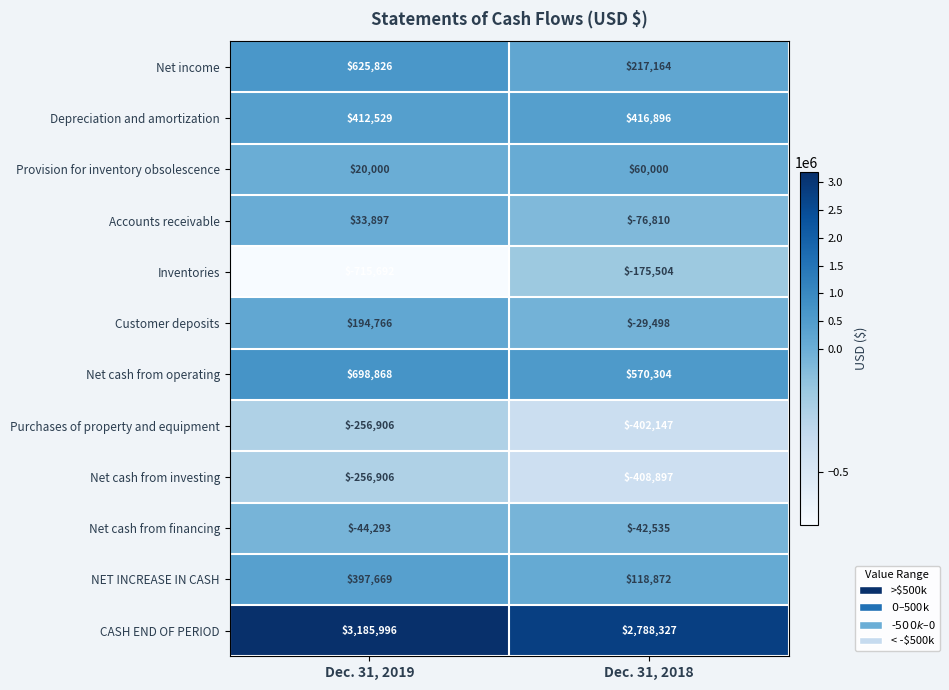

Reading right to left, extract all data points from this chart.

Net income: Dec. 31, 2018=217164	Dec. 31, 2019=625826
Depreciation and amortization: Dec. 31, 2018=416896	Dec. 31, 2019=412529
Provision for inventory obsolescence: Dec. 31, 2018=60000	Dec. 31, 2019=20000
Accounts receivable: Dec. 31, 2018=-76810	Dec. 31, 2019=33897
Inventories: Dec. 31, 2018=-175504	Dec. 31, 2019=-715692
Customer deposits: Dec. 31, 2018=-29498	Dec. 31, 2019=194766
Net cash from operating: Dec. 31, 2018=570304	Dec. 31, 2019=698868
Purchases of property and equipment: Dec. 31, 2018=-402147	Dec. 31, 2019=-256906
Net cash from investing: Dec. 31, 2018=-408897	Dec. 31, 2019=-256906
Net cash from financing: Dec. 31, 2018=-42535	Dec. 31, 2019=-44293
NET INCREASE IN CASH: Dec. 31, 2018=118872	Dec. 31, 2019=397669
CASH END OF PERIOD: Dec. 31, 2018=2788327	Dec. 31, 2019=3185996